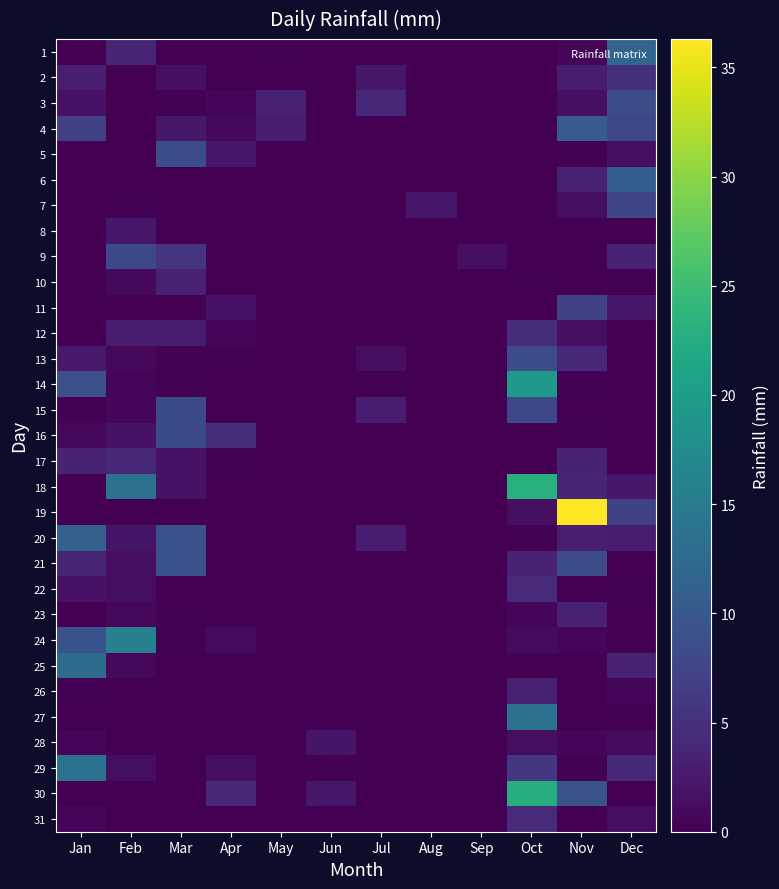

Reading left to right, extract all data points from this chart.

1: Jan=0.0	Feb=3.8	Mar=0.0	Apr=0.0	May=0.2	Jun=0.0	Jul=0.0	Aug=0.0	Sep=0.0	Oct=0.0	Nov=0.5	Dec=11.9
2: Jan=3.0	Feb=0.0	Mar=1.5	Apr=0.0	May=0.0	Jun=0.0	Jul=2.3	Aug=0.0	Sep=0.0	Oct=0.0	Nov=2.8	Dec=5.1
3: Jan=1.8	Feb=0.0	Mar=0.2	Apr=0.5	May=3.6	Jun=0.0	Jul=4.1	Aug=0.0	Sep=0.0	Oct=0.0	Nov=1.5	Dec=8.4
4: Jan=6.9	Feb=0.0	Mar=2.3	Apr=0.8	May=2.8	Jun=0.0	Jul=0.0	Aug=0.0	Sep=0.0	Oct=0.0	Nov=10.4	Dec=7.9
5: Jan=0.0	Feb=0.0	Mar=8.6	Apr=2.3	May=0.0	Jun=0.0	Jul=0.0	Aug=0.0	Sep=0.0	Oct=0.0	Nov=0.2	Dec=1.3
6: Jan=0.0	Feb=0.0	Mar=0.0	Apr=0.0	May=0.0	Jun=0.0	Jul=0.0	Aug=0.0	Sep=0.0	Oct=0.0	Nov=3.3	Dec=10.9
7: Jan=0.0	Feb=0.2	Mar=0.0	Apr=0.0	May=0.0	Jun=0.0	Jul=0.0	Aug=2.3	Sep=0.0	Oct=0.0	Nov=1.3	Dec=7.6
8: Jan=0.0	Feb=2.3	Mar=0.0	Apr=0.0	May=0.0	Jun=0.0	Jul=0.0	Aug=0.0	Sep=0.0	Oct=0.0	Nov=0.0	Dec=0.0
9: Jan=0.0	Feb=7.9	Mar=5.6	Apr=0.0	May=0.0	Jun=0.0	Jul=0.0	Aug=0.0	Sep=1.5	Oct=0.0	Nov=0.0	Dec=3.6
10: Jan=0.0	Feb=0.8	Mar=3.3	Apr=0.0	May=0.0	Jun=0.0	Jul=0.0	Aug=0.0	Sep=0.0	Oct=0.2	Nov=0.0	Dec=0.2
11: Jan=0.0	Feb=0.0	Mar=0.0	Apr=1.8	May=0.0	Jun=0.0	Jul=0.0	Aug=0.0	Sep=0.0	Oct=0.0	Nov=7.1	Dec=2.3
12: Jan=0.0	Feb=2.8	Mar=2.8	Apr=0.5	May=0.0	Jun=0.0	Jul=0.0	Aug=0.0	Sep=0.0	Oct=4.8	Nov=1.3	Dec=0.0
13: Jan=2.5	Feb=0.8	Mar=0.2	Apr=0.2	May=0.0	Jun=0.0	Jul=1.3	Aug=0.0	Sep=0.0	Oct=8.4	Nov=4.1	Dec=0.0
14: Jan=8.9	Feb=0.5	Mar=0.2	Apr=0.0	May=0.0	Jun=0.0	Jul=0.2	Aug=0.0	Sep=0.0	Oct=19.6	Nov=0.2	Dec=0.0
15: Jan=0.2	Feb=0.5	Mar=8.1	Apr=0.0	May=0.0	Jun=0.0	Jul=2.8	Aug=0.0	Sep=0.0	Oct=7.9	Nov=0.0	Dec=0.0
16: Jan=0.8	Feb=1.8	Mar=8.1	Apr=4.6	May=0.0	Jun=0.0	Jul=0.0	Aug=0.0	Sep=0.0	Oct=0.0	Nov=0.2	Dec=0.0
17: Jan=3.6	Feb=4.1	Mar=1.8	Apr=0.2	May=0.0	Jun=0.0	Jul=0.0	Aug=0.0	Sep=0.0	Oct=0.0	Nov=3.6	Dec=0.0
18: Jan=0.0	Feb=13.5	Mar=1.8	Apr=0.0	May=0.0	Jun=0.0	Jul=0.0	Aug=0.0	Sep=0.0	Oct=23.1	Nov=3.8	Dec=2.3
19: Jan=0.0	Feb=0.0	Mar=0.0	Apr=0.0	May=0.0	Jun=0.0	Jul=0.0	Aug=0.0	Sep=0.0	Oct=1.5	Nov=36.3	Dec=7.1
20: Jan=11.2	Feb=2.0	Mar=9.1	Apr=0.0	May=0.0	Jun=0.0	Jul=2.8	Aug=0.0	Sep=0.0	Oct=0.2	Nov=3.0	Dec=2.8
21: Jan=3.8	Feb=1.3	Mar=9.1	Apr=0.0	May=0.0	Jun=0.0	Jul=0.0	Aug=0.0	Sep=0.0	Oct=3.6	Nov=8.4	Dec=0.0
22: Jan=1.8	Feb=1.3	Mar=0.0	Apr=0.0	May=0.0	Jun=0.0	Jul=0.0	Aug=0.0	Sep=0.0	Oct=4.3	Nov=0.0	Dec=0.2
23: Jan=0.0	Feb=0.8	Mar=0.2	Apr=0.0	May=0.0	Jun=0.0	Jul=0.0	Aug=0.0	Sep=0.0	Oct=0.5	Nov=3.3	Dec=0.0
24: Jan=9.1	Feb=15.8	Mar=0.2	Apr=1.0	May=0.0	Jun=0.0	Jul=0.0	Aug=0.0	Sep=0.0	Oct=1.0	Nov=0.5	Dec=0.0
25: Jan=12.9	Feb=0.8	Mar=0.0	Apr=0.0	May=0.0	Jun=0.0	Jul=0.0	Aug=0.0	Sep=0.0	Oct=0.0	Nov=0.0	Dec=3.6
26: Jan=0.2	Feb=0.0	Mar=0.0	Apr=0.0	May=0.0	Jun=0.0	Jul=0.0	Aug=0.0	Sep=0.0	Oct=3.3	Nov=0.0	Dec=0.5
27: Jan=0.0	Feb=0.0	Mar=0.0	Apr=0.0	May=0.0	Jun=0.0	Jul=0.0	Aug=0.0	Sep=0.0	Oct=13.7	Nov=0.0	Dec=0.2
28: Jan=0.5	Feb=0.0	Mar=0.0	Apr=0.0	May=0.0	Jun=2.0	Jul=0.0	Aug=0.0	Sep=0.0	Oct=1.3	Nov=0.5	Dec=1.0
29: Jan=13.5	Feb=1.3	Mar=0.0	Apr=1.5	May=0.0	Jun=0.2	Jul=0.0	Aug=0.0	Sep=0.0	Oct=5.8	Nov=0.2	Dec=4.1
30: Jan=0.0	Feb=0.0	Mar=0.0	Apr=4.1	May=0.0	Jun=2.3	Jul=0.0	Aug=0.0	Sep=0.0	Oct=22.6	Nov=9.4	Dec=0.0
31: Jan=0.5	Feb=0.0	Mar=0.0	Apr=0.0	May=0.0	Jun=0.0	Jul=0.0	Aug=0.0	Sep=0.0	Oct=4.3	Nov=0.0	Dec=1.3